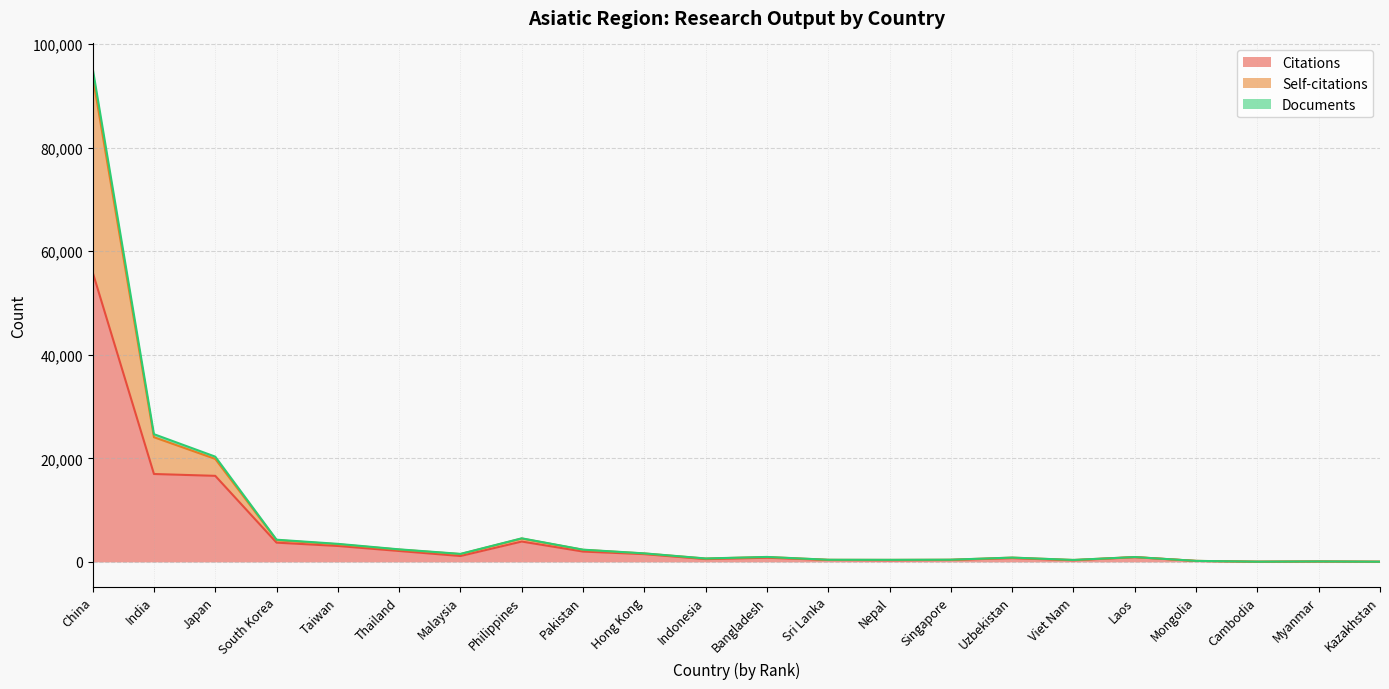

Is it true that Citations equals 1186 at Bangladesh?

False